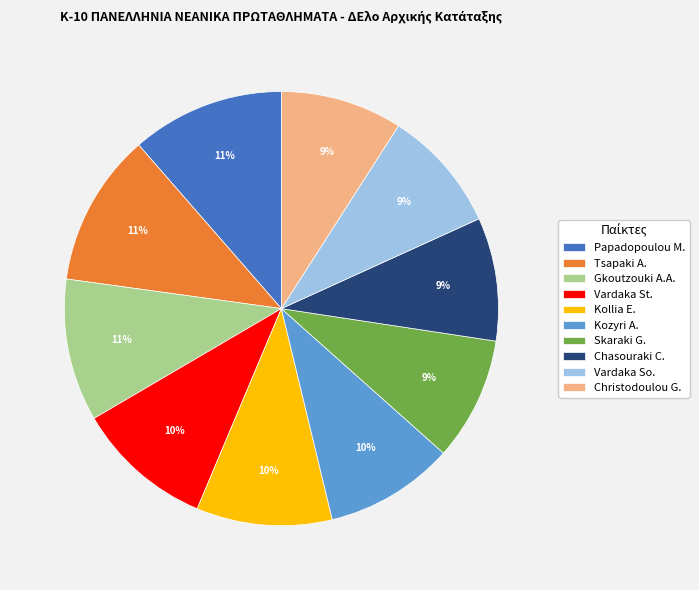

Between Tsapaki A. and Skaraki G., which is larger?

Tsapaki A.